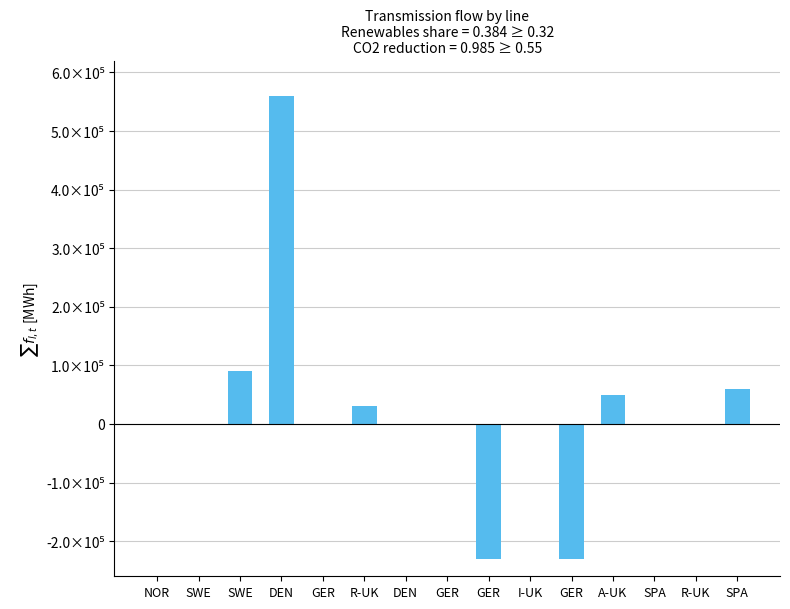

Approximately how many times larger is the value at DEN compared to R-UK?

18.7